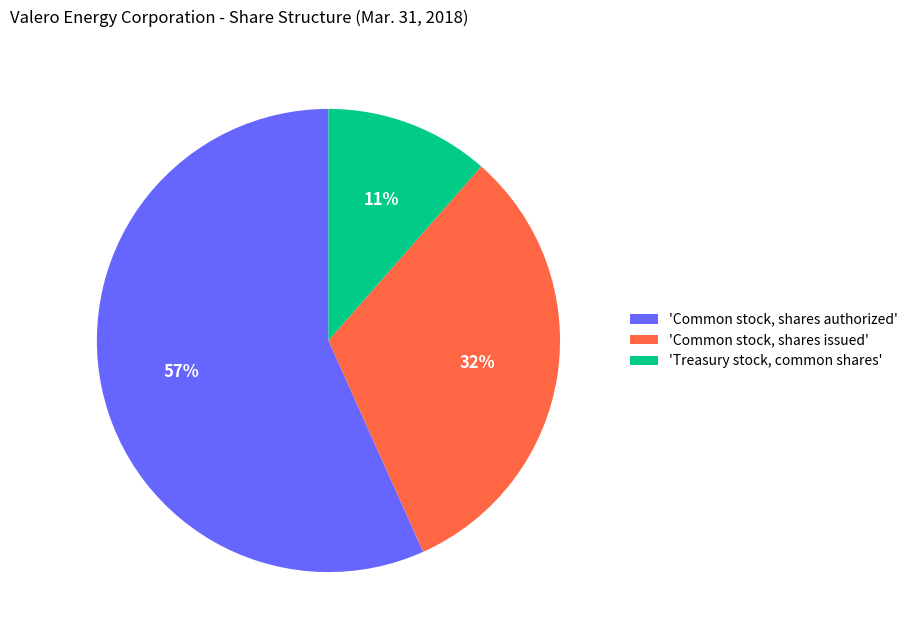

To the nearest percent, what percentage of the pie is 'Common stock, shares issued'?

32%